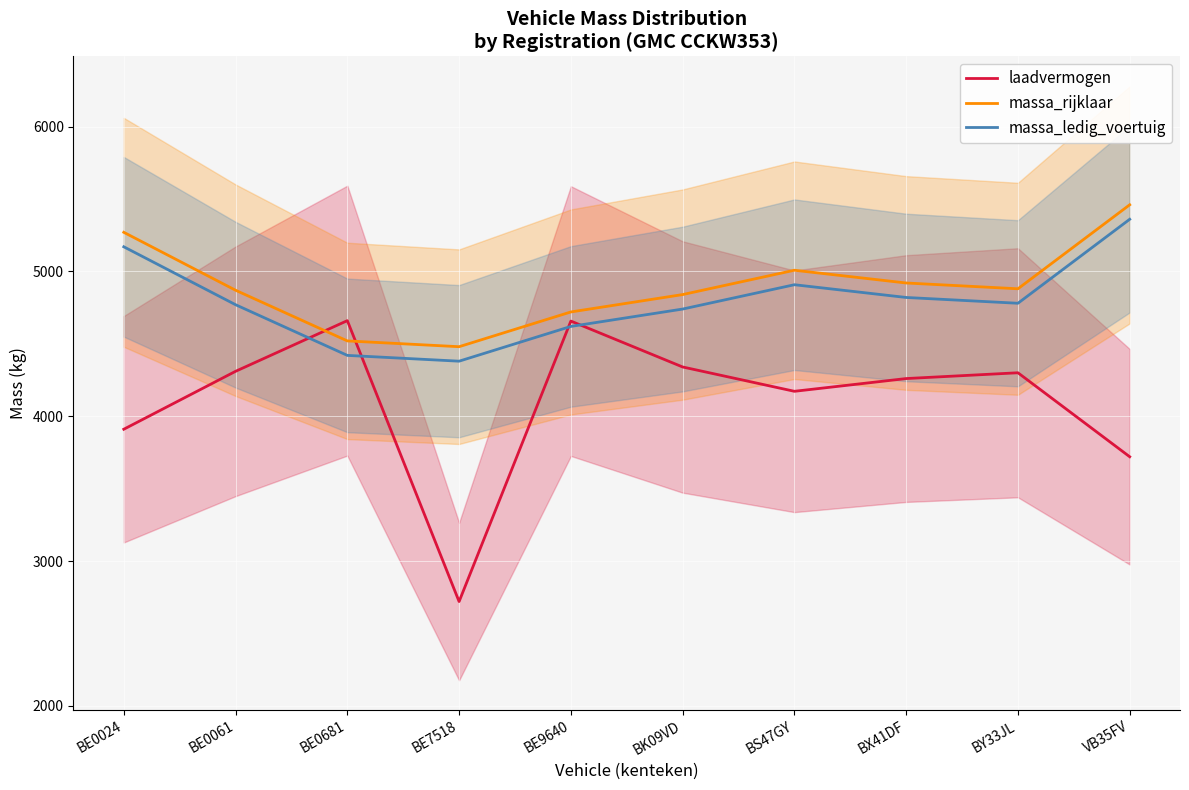

What is the label of the 2nd point from the right?

BY33JL